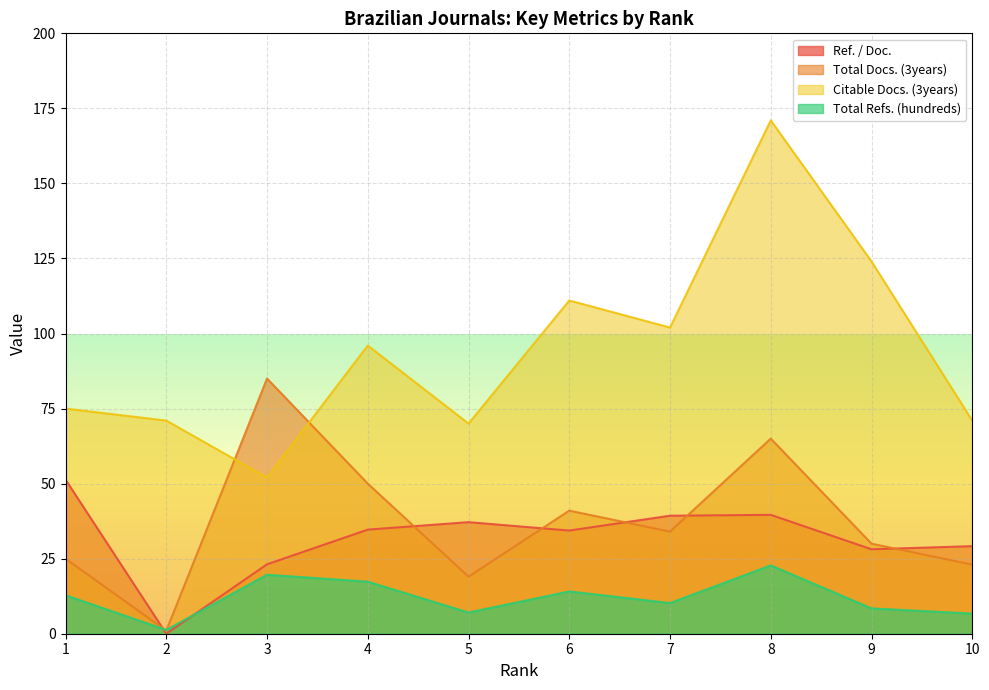

How many lines are shown in the chart?

4